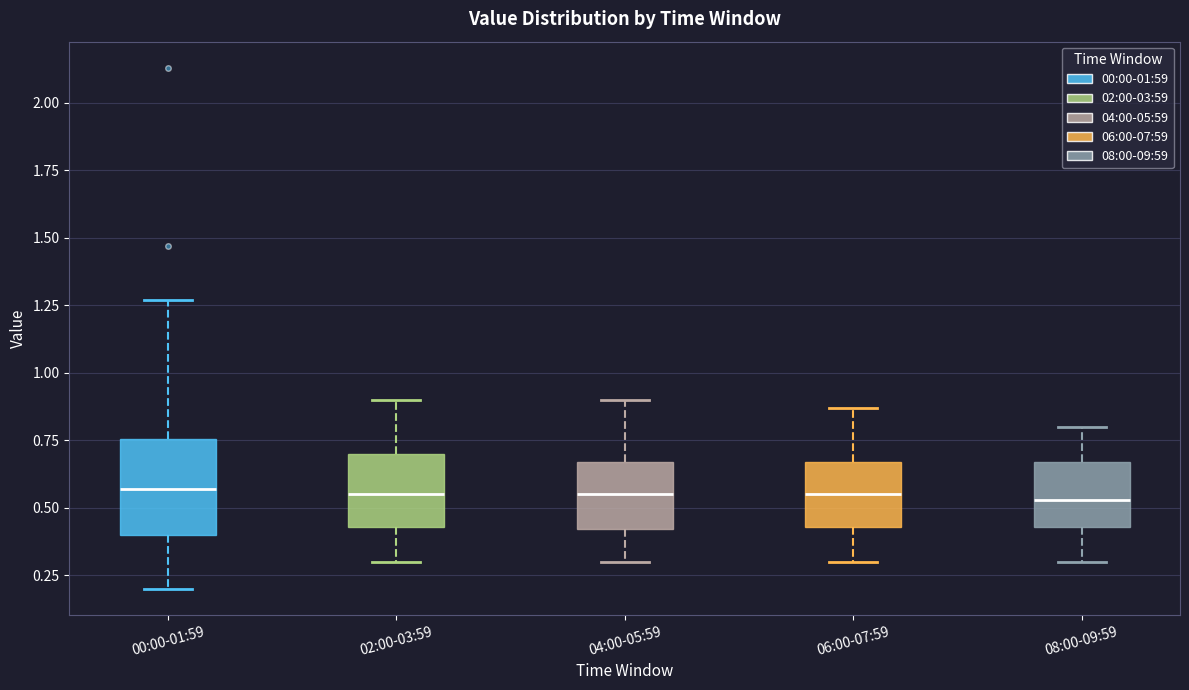

Reading left to right, read every box against the y-axis: the position of its median line, the range the box covers, and the ends of its whiskers. The values are not printed on the chart, so give them approximately, as read against the axis.

00:00-01:59: median 0.55, box 0.40 to 0.75, whiskers 0.20 to 1.25
02:00-03:59: median 0.55, box 0.45 to 0.70, whiskers 0.30 to 0.90
04:00-05:59: median 0.55, box 0.40 to 0.65, whiskers 0.30 to 0.90
06:00-07:59: median 0.55, box 0.45 to 0.65, whiskers 0.30 to 0.85
08:00-09:59: median 0.55, box 0.45 to 0.65, whiskers 0.30 to 0.80